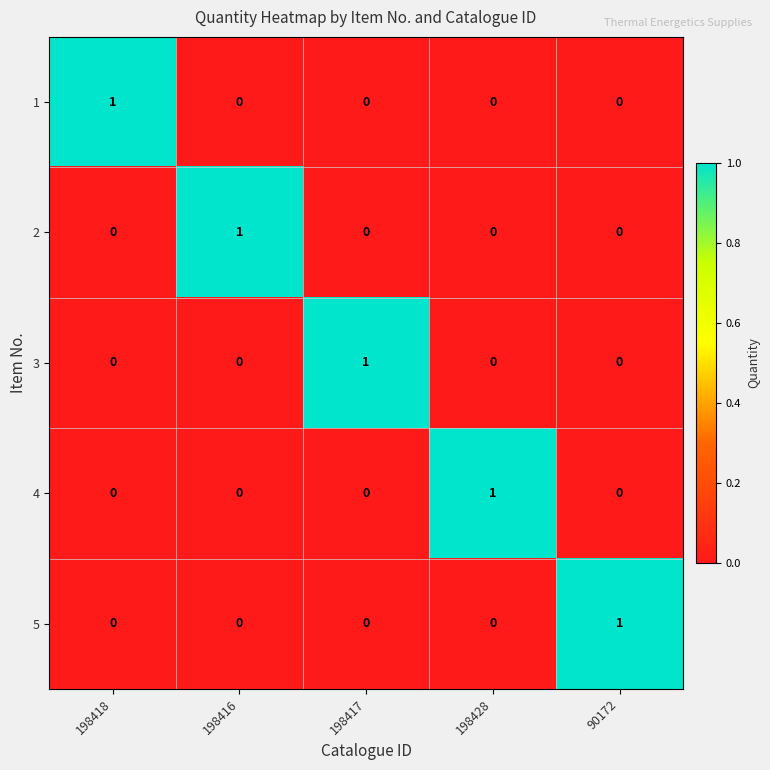

At how many categories does at least one series exceed 0?

5